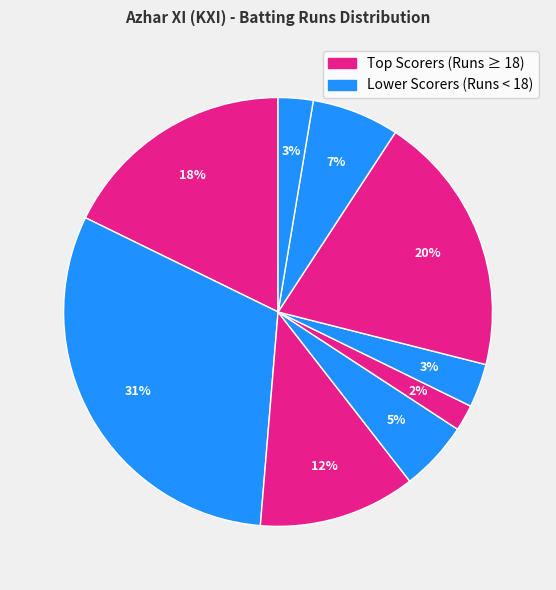

Count the number of slices in the pie.

9